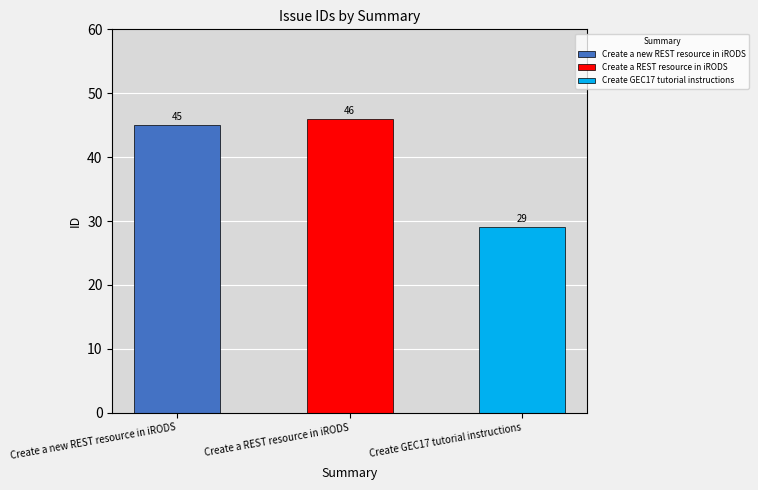

What is the label of the 2nd bar from the left?

Create a REST resource in iRODS